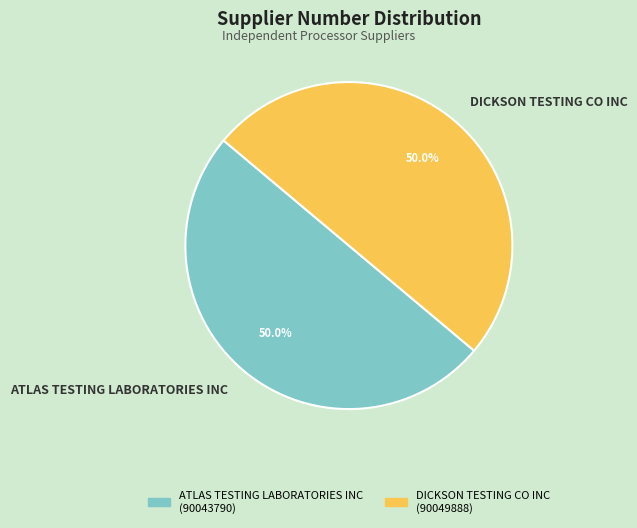

How many slices are in this pie chart?

2